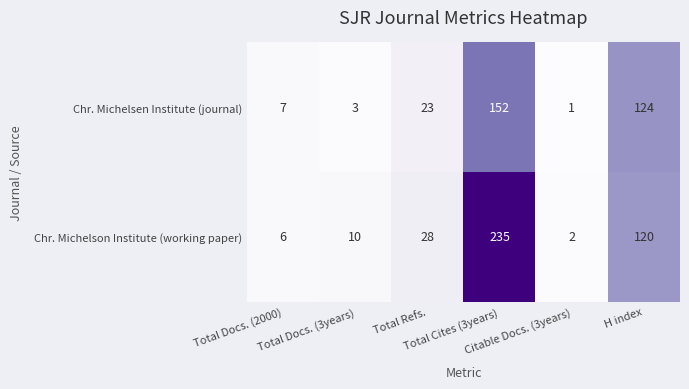

What is the sum of all Chr. Michelsen Institute (journal) values?

310